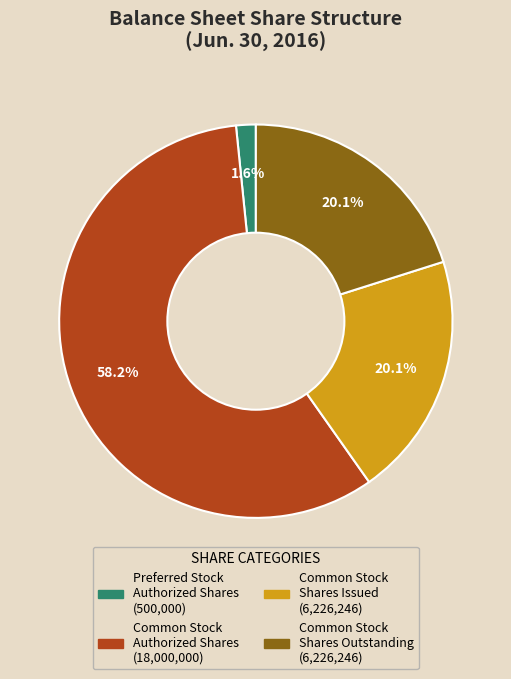

Is there a majority slice in this chart?

Yes